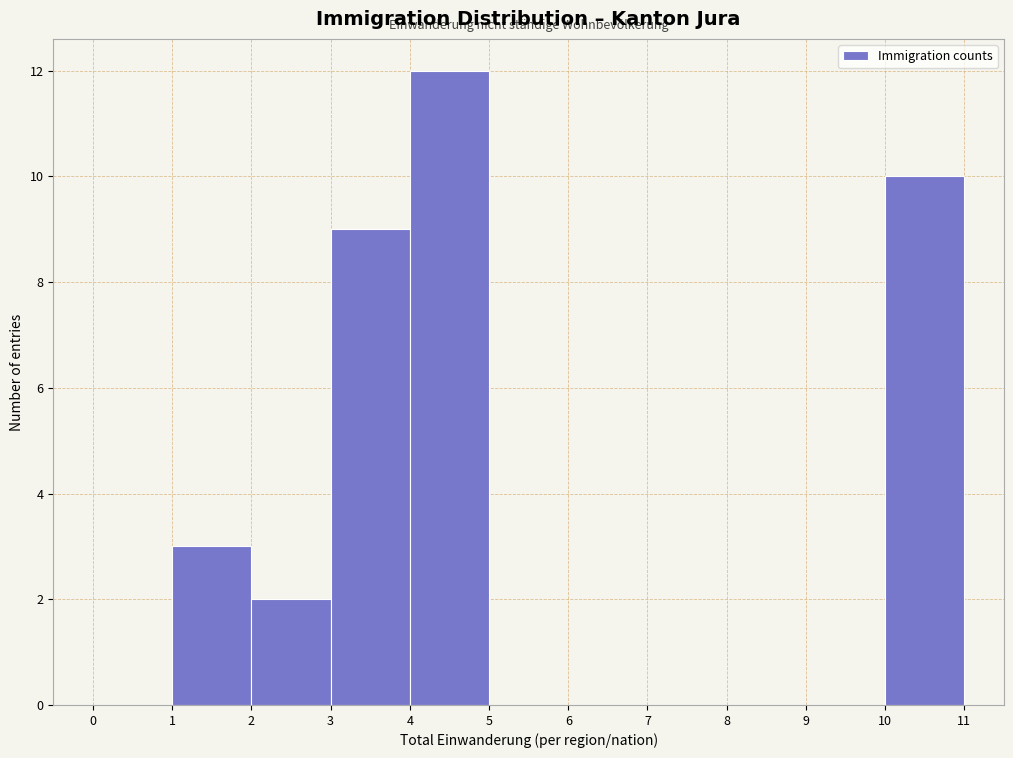

Over which range of the x-axis is the bar tallest?

4 to 5